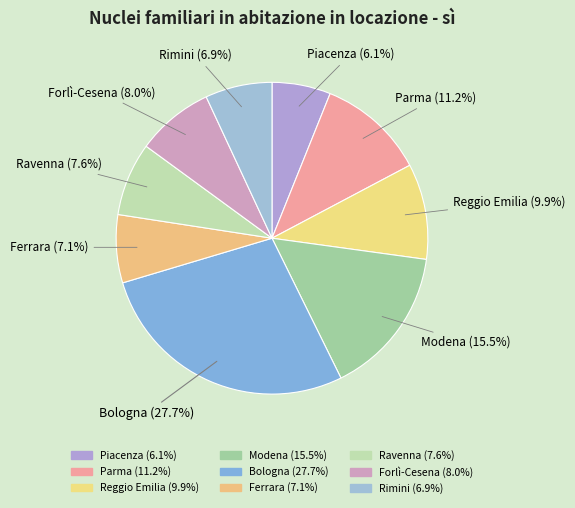

To the nearest percent, what portion does Reggio Emilia represent?

10%